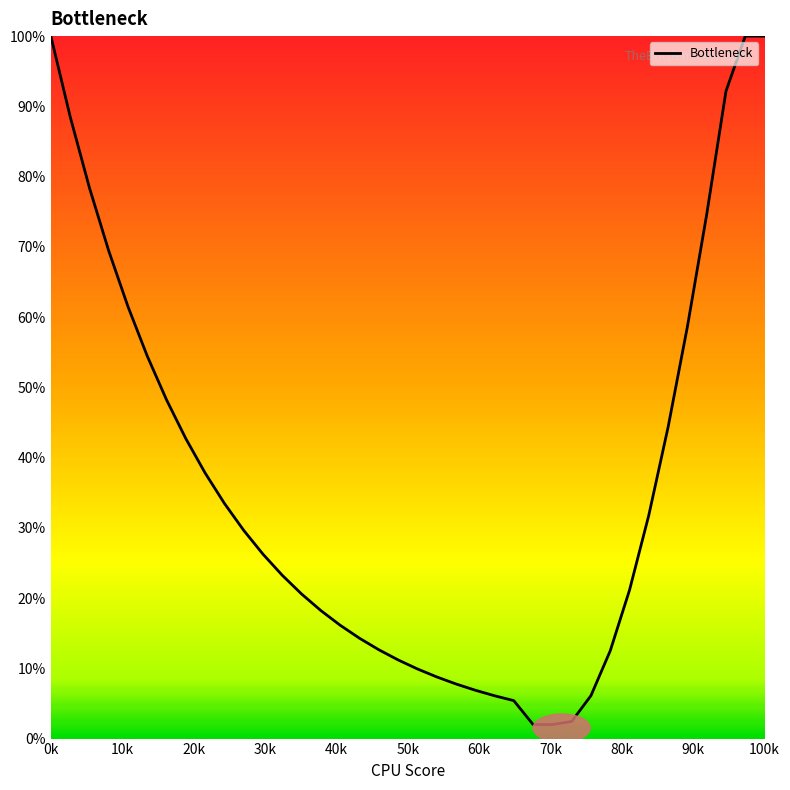

What is the maximum value shown in the chart?

100.0